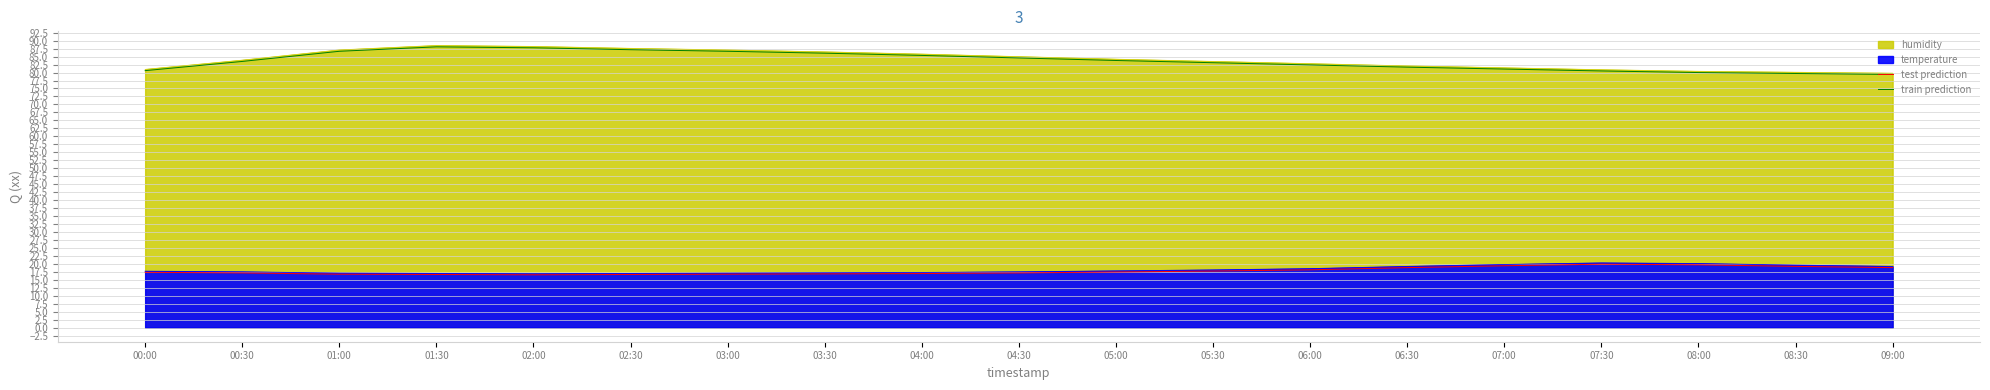

What is the greatest value displayed?

88.1